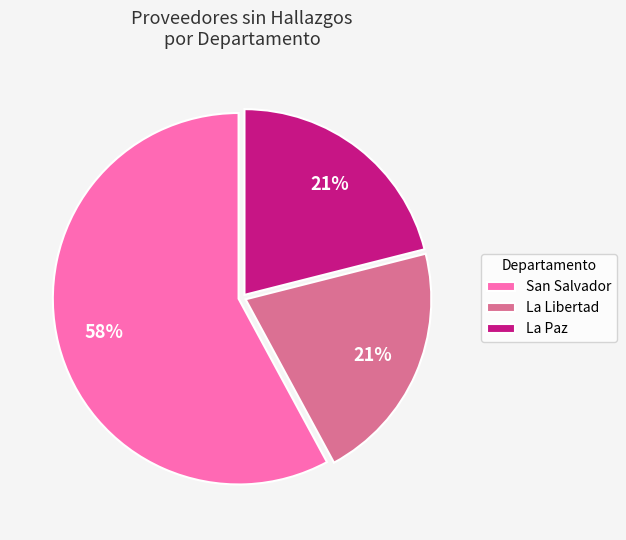

To the nearest percent, what is the combined percentage of La Libertad and La Paz?

42%